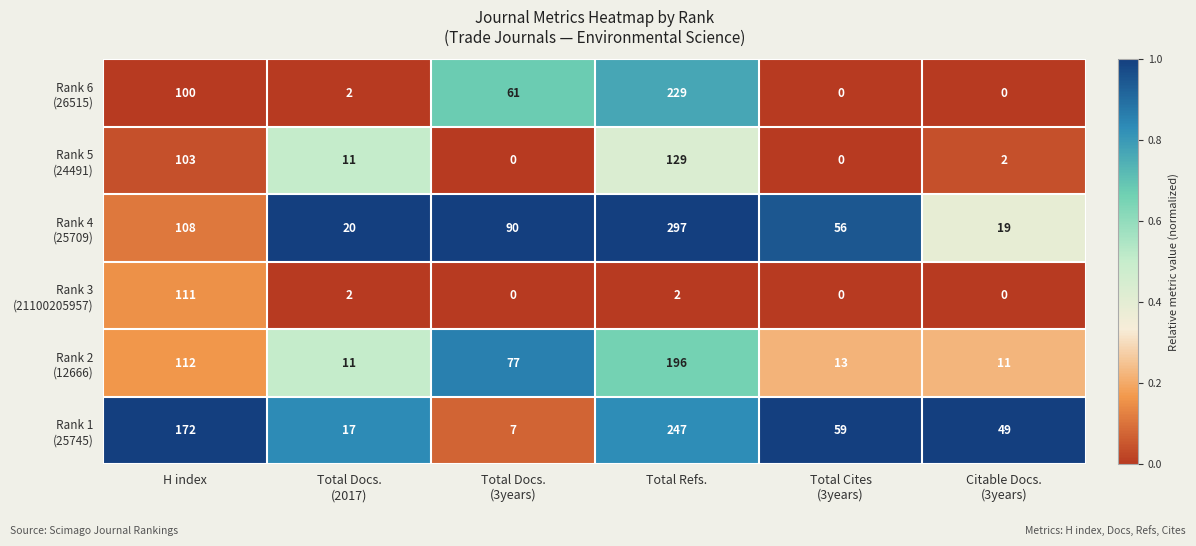

What is the total value across all series at H index?

706